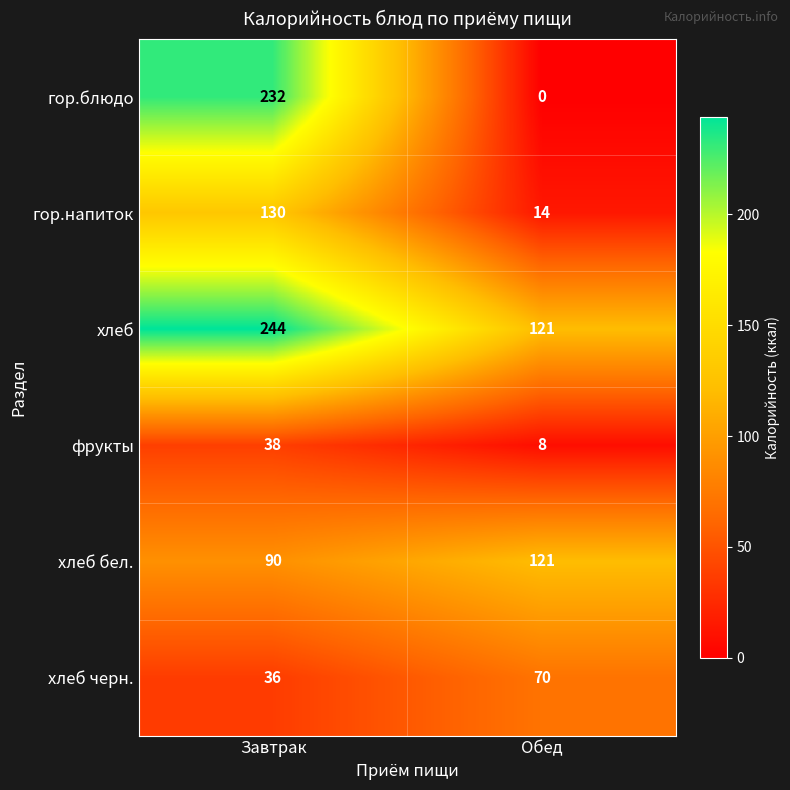

What is the maximum value for хлеб бел.?

121